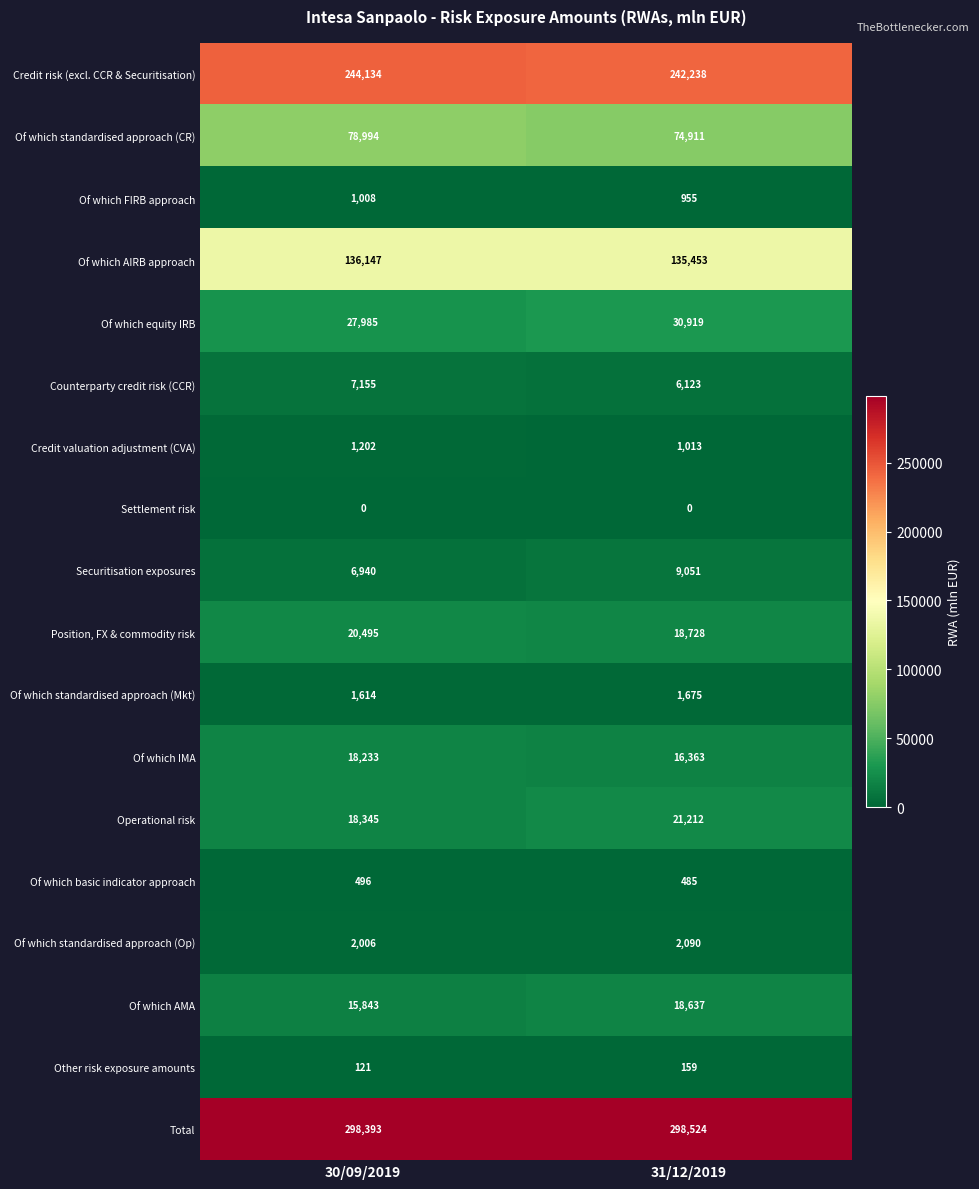

Which category has the highest value across all series?

31/12/2019